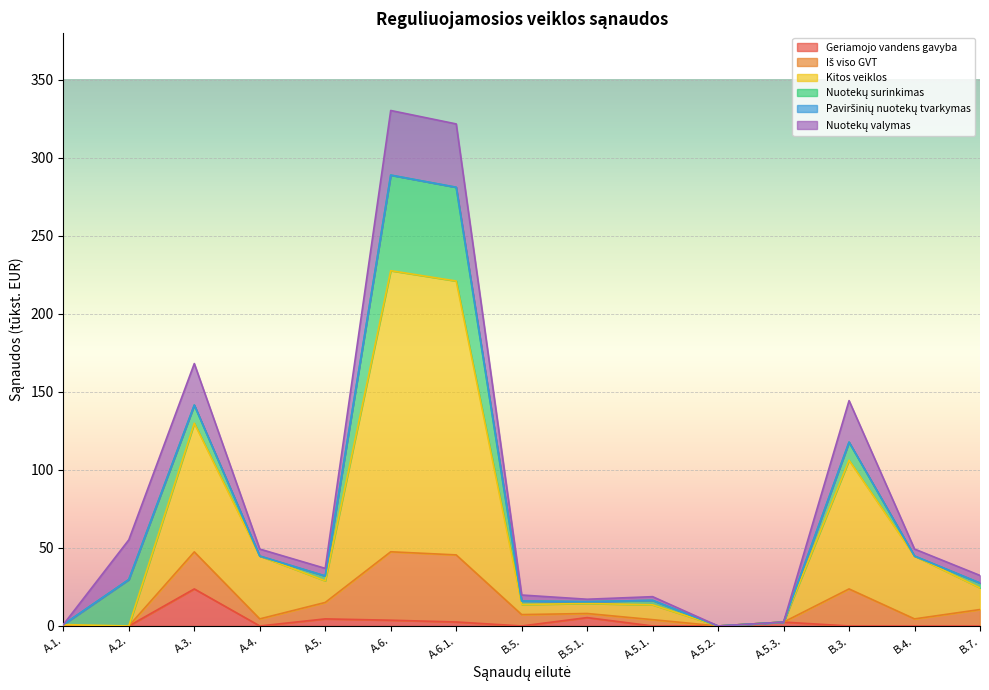

True or false: Kitos veiklos and Geriamojo vandens gavyba cross at least once.

False